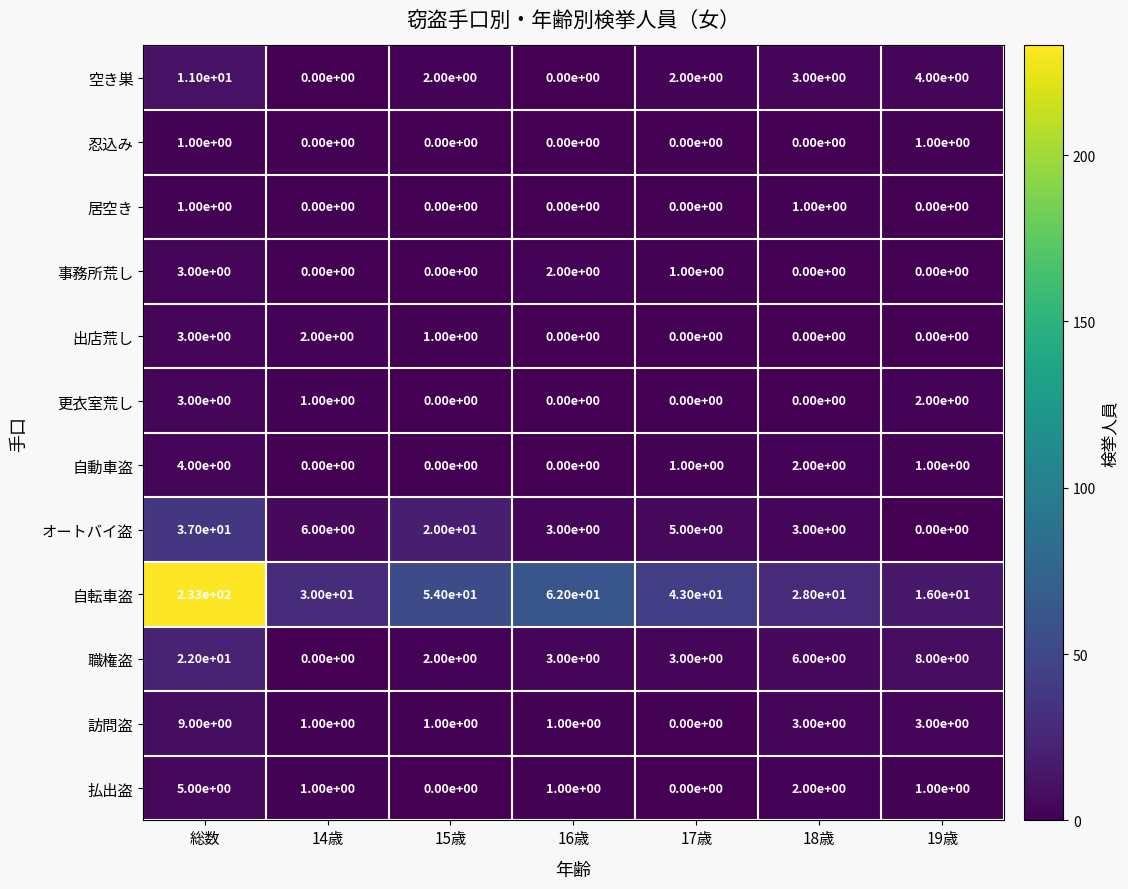

What value does the 自転車盗 series have at 18歳, to the nearest 5?

30